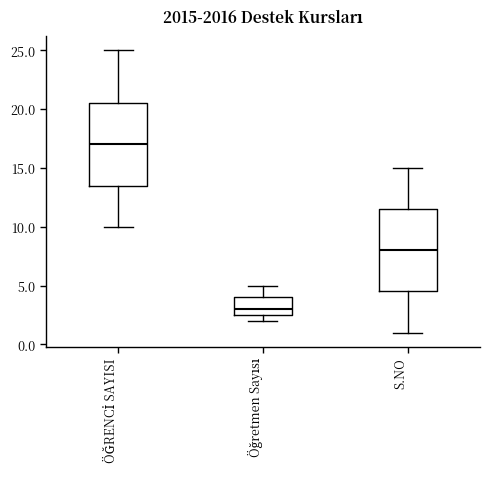

Reading left to right, transcribe this box plot: for each box, give where its median line is, the range the box spans, and where its two whiskers end, as read against the y-axis. The values are not printed on the chart, so give them approximately, as read against the axis.

ÖĞRENCİ SAYISI: median 17.0, box 13.5 to 20.5, whiskers 10.0 to 25.0
Öğretmen Sayısı: median 3.0, box 2.5 to 4.0, whiskers 2.0 to 5.0
S.NO: median 8.0, box 4.5 to 11.5, whiskers 1.0 to 15.0